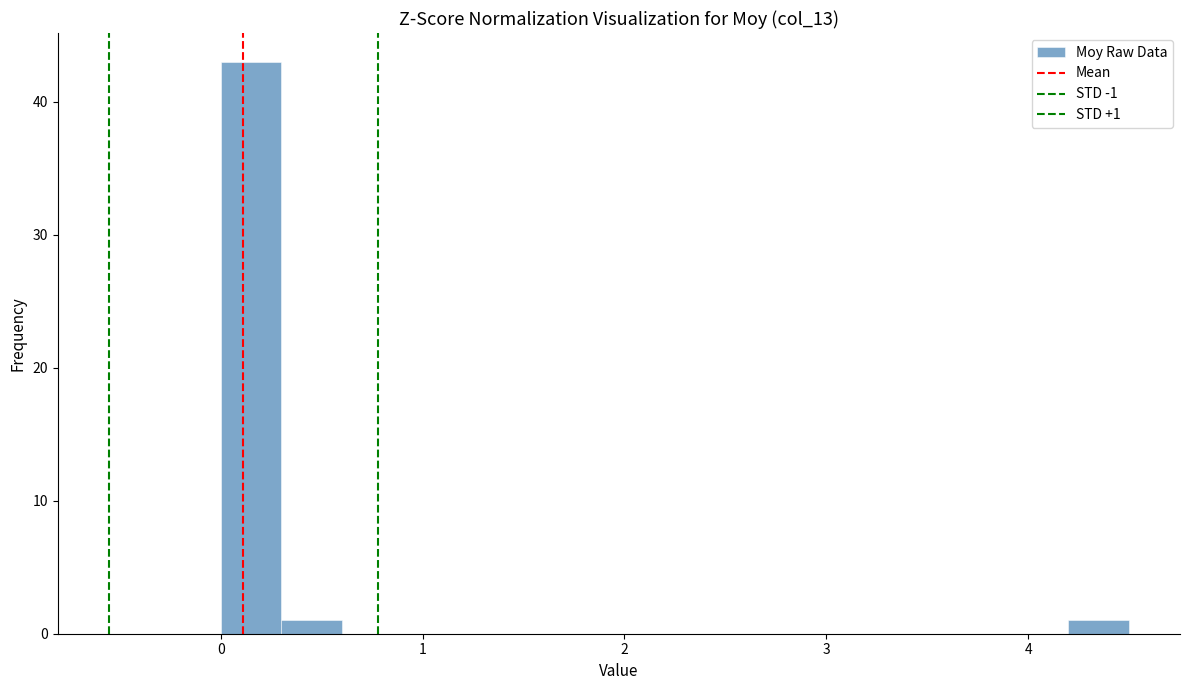

Around what value on the x-axis is the tallest bar? Give the approximate position of its centre, as read against the axis.

0.2